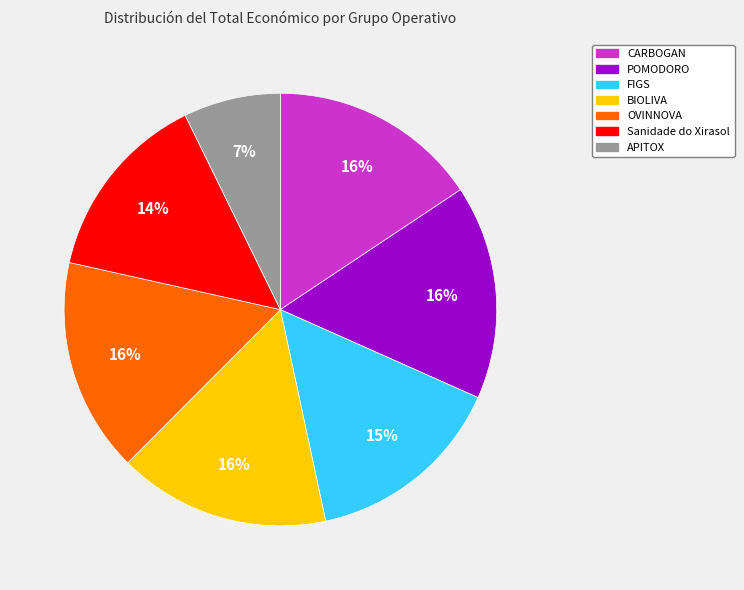

Is Sanidade do Xirasol the majority of the pie?

No